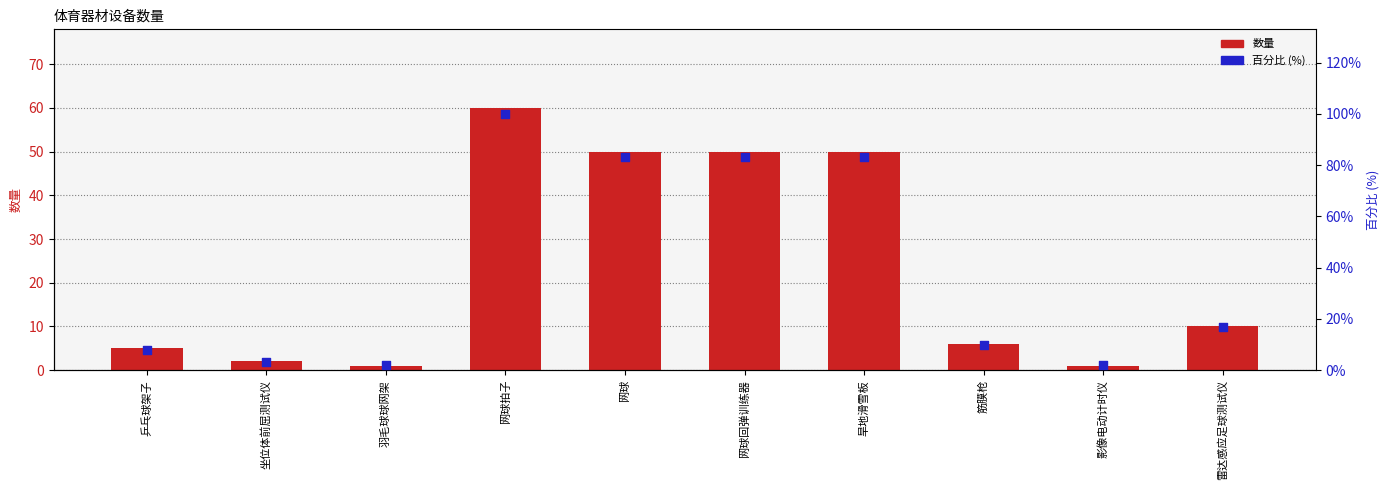

Which series has the largest Y range (max minus min)?

百分比 (%)